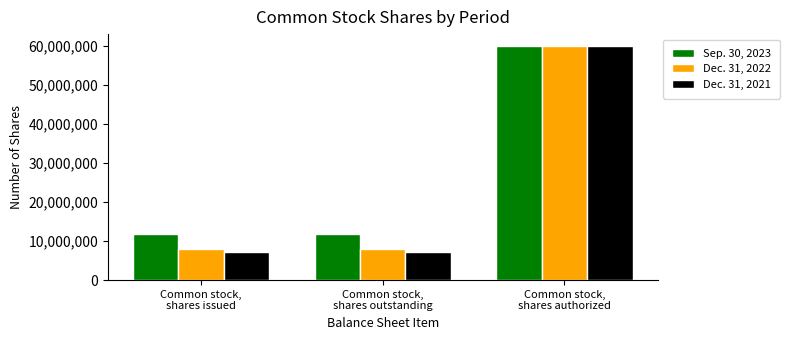

Which series changed the most between Common stock,
shares issued and Common stock,
shares authorized?

Dec. 31, 2021